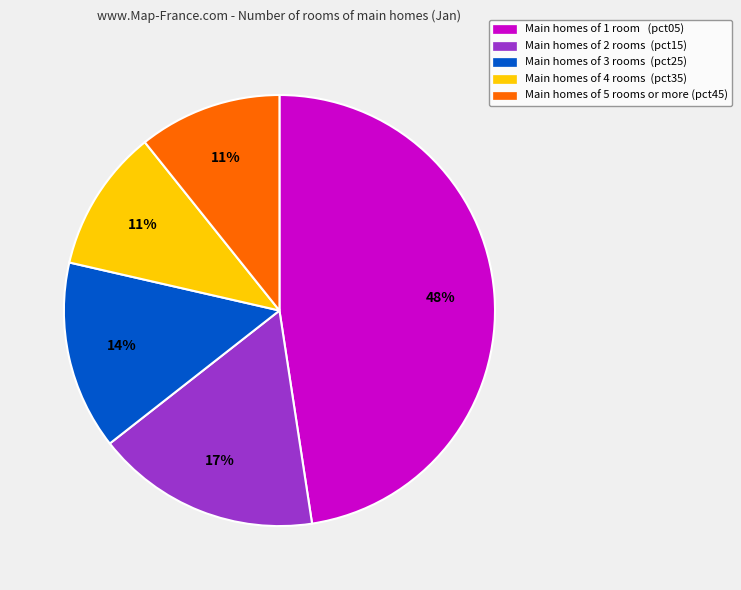

To the nearest percent, what is the average slice percentage?

20%